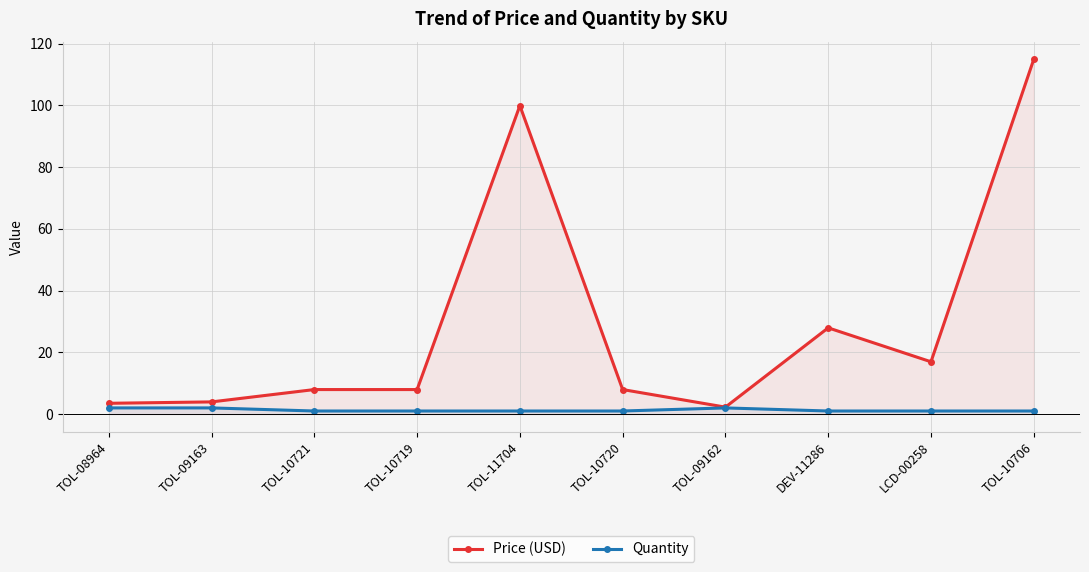

At which category does Quantity reach its first local peak?

TOL-09162